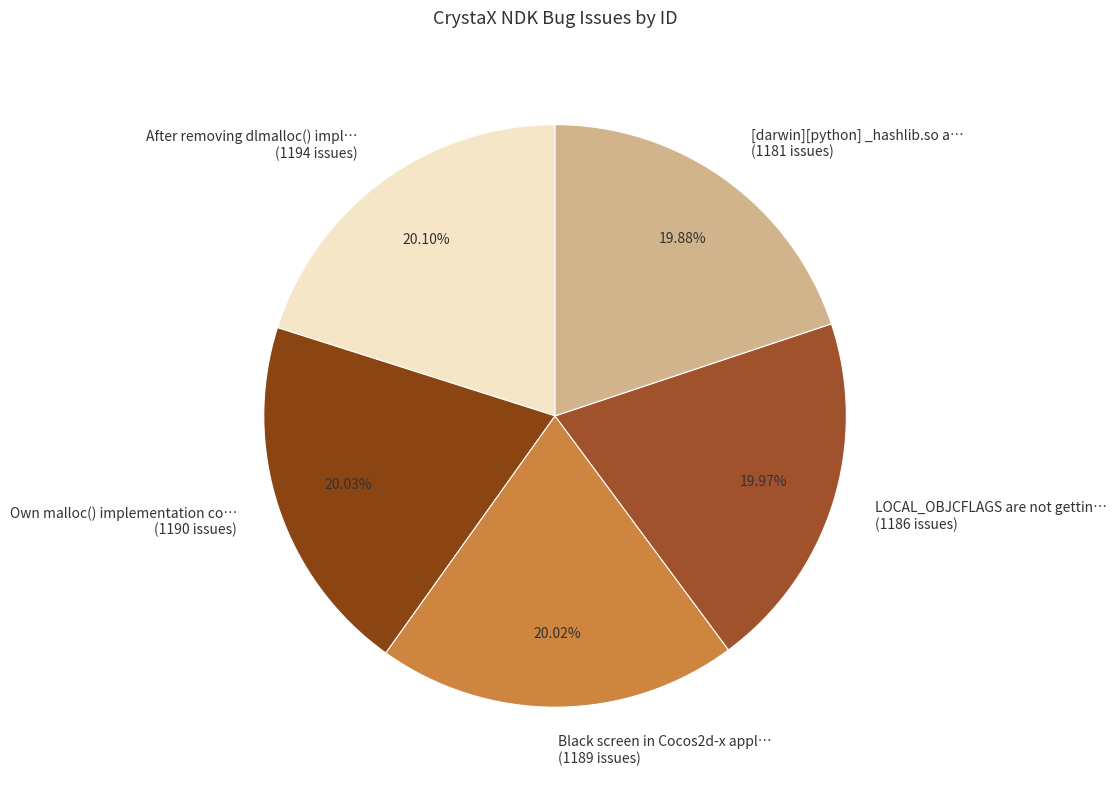

Combined, do After removing dlmalloc() impl… (1194 issues) and Own malloc() implementation co… (1190 issues) account for over 50%?

No